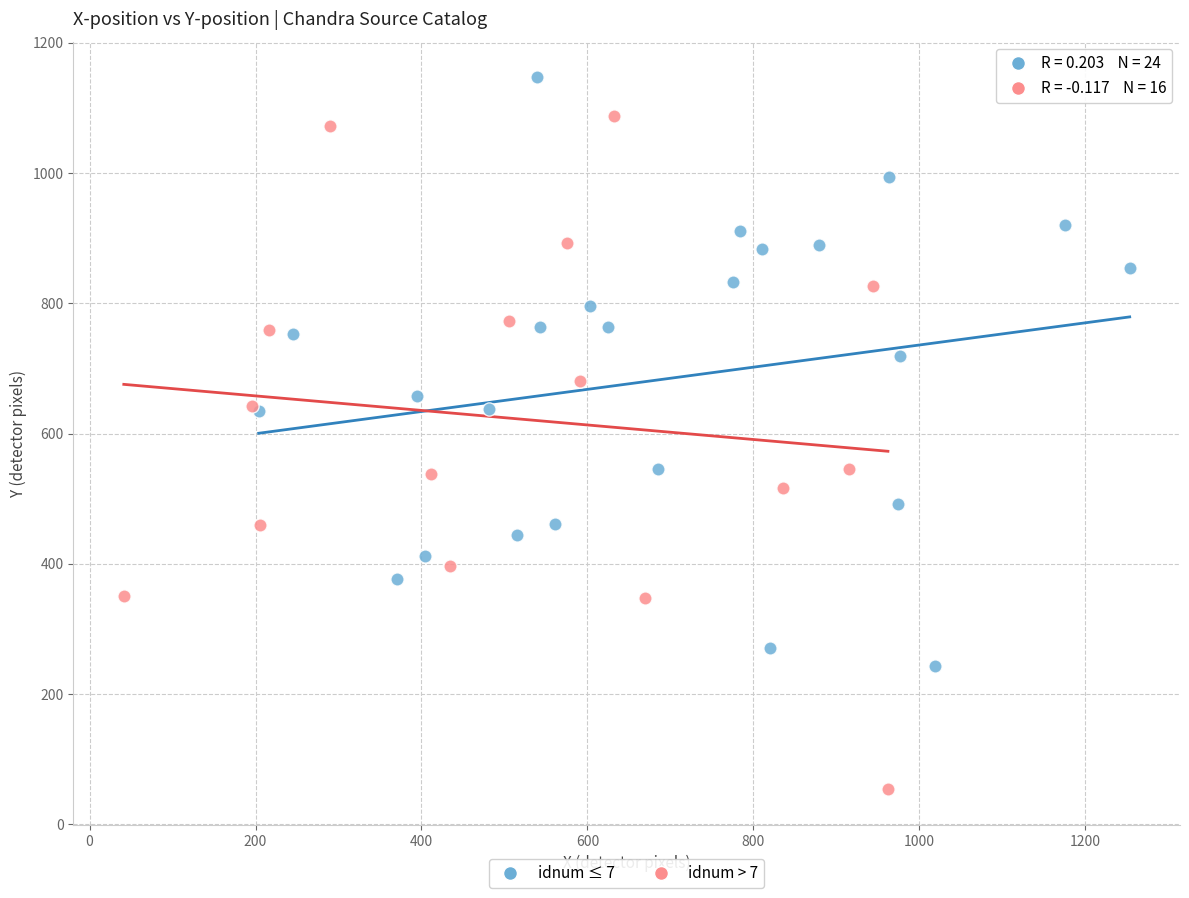

Which series reaches the maximum Y coordinate?

idnum ≤ 7